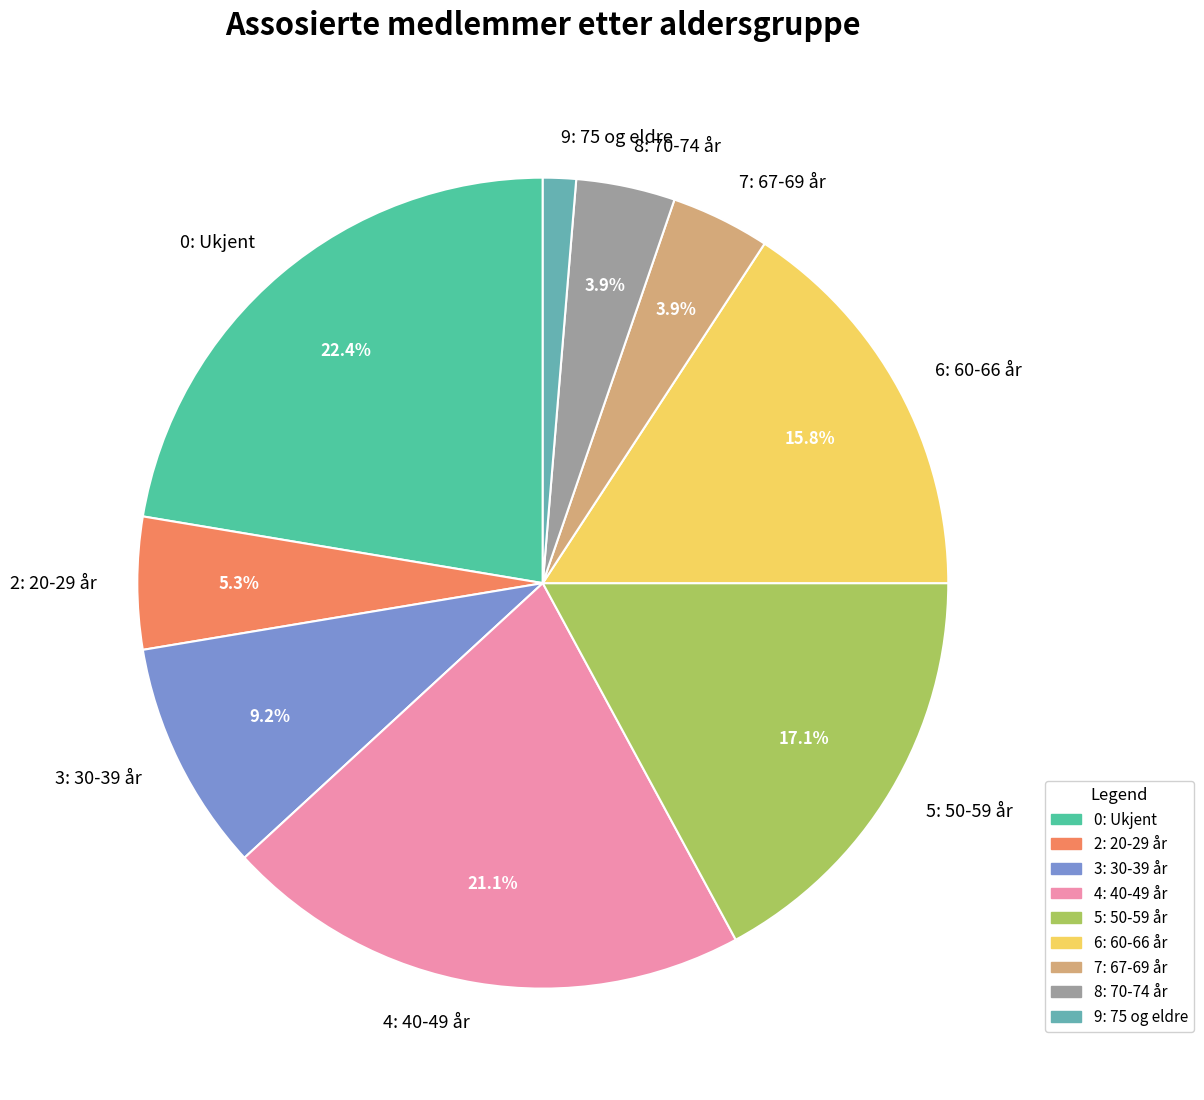

Count the number of slices in the pie.

9